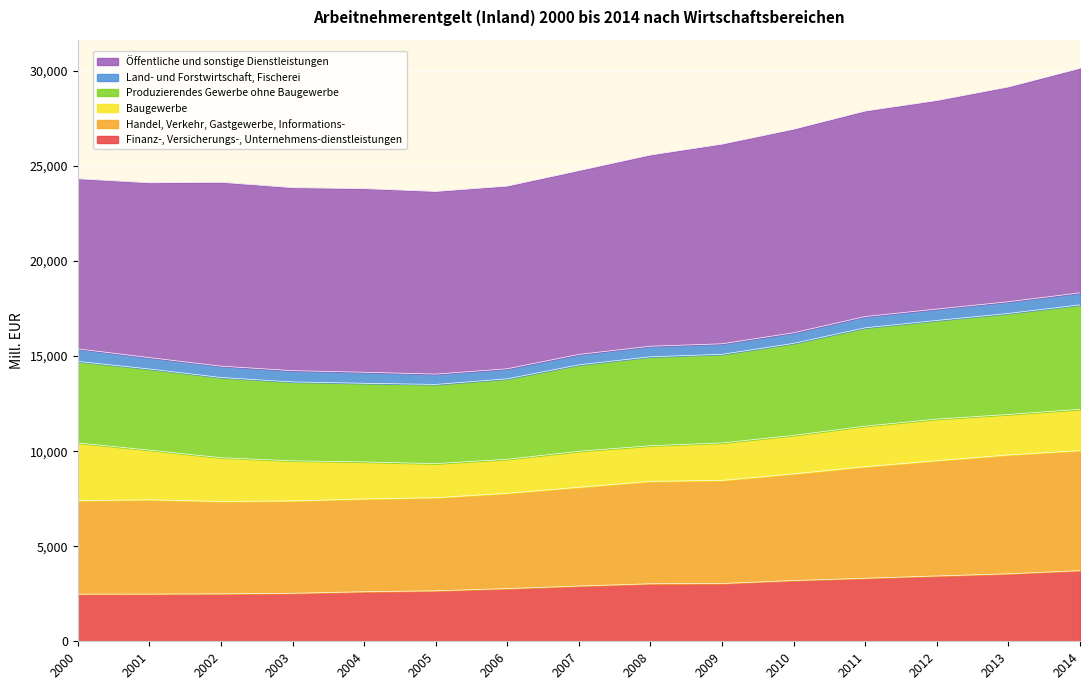

Is it true that Produzierendes Gewerbe ohne Baugewerbe equals 34090.8 at 2006?

False